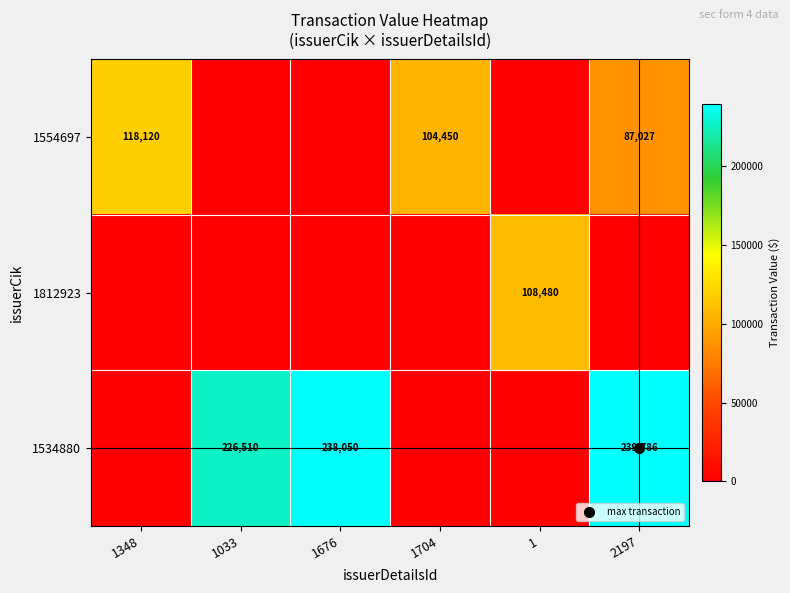

Is it true that row_1 equals 48845 at 1?

False